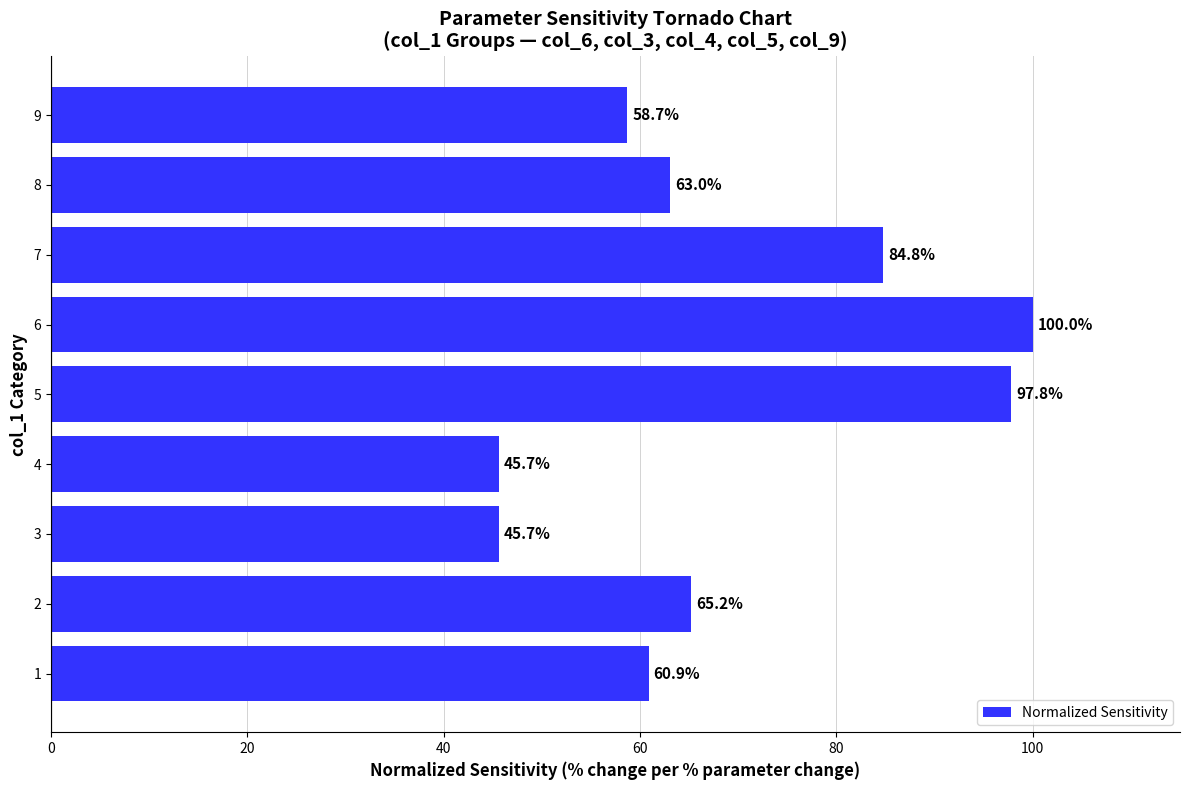

How many bars are there in total?

9